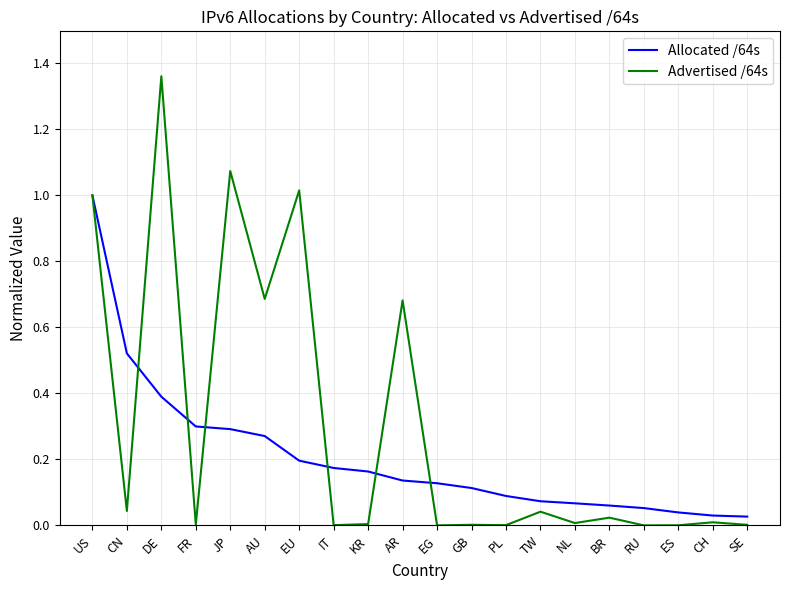

Which series has the largest range (max minus min)?

Advertised /64s